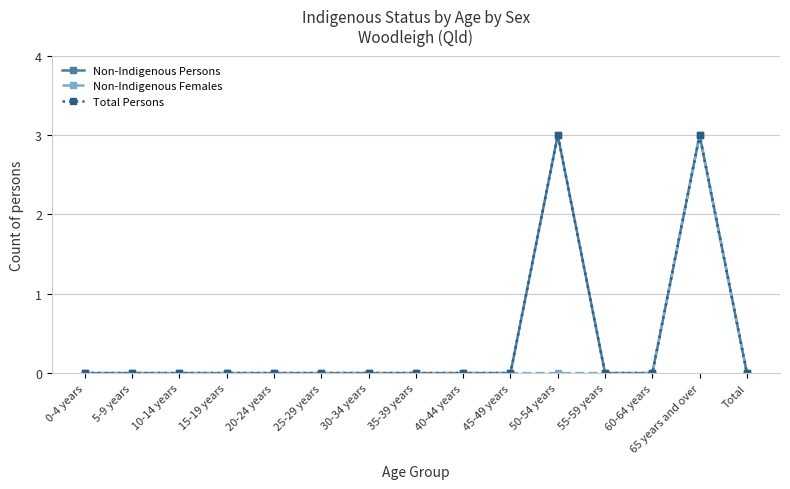

Does the chart have visible grid lines?

Yes